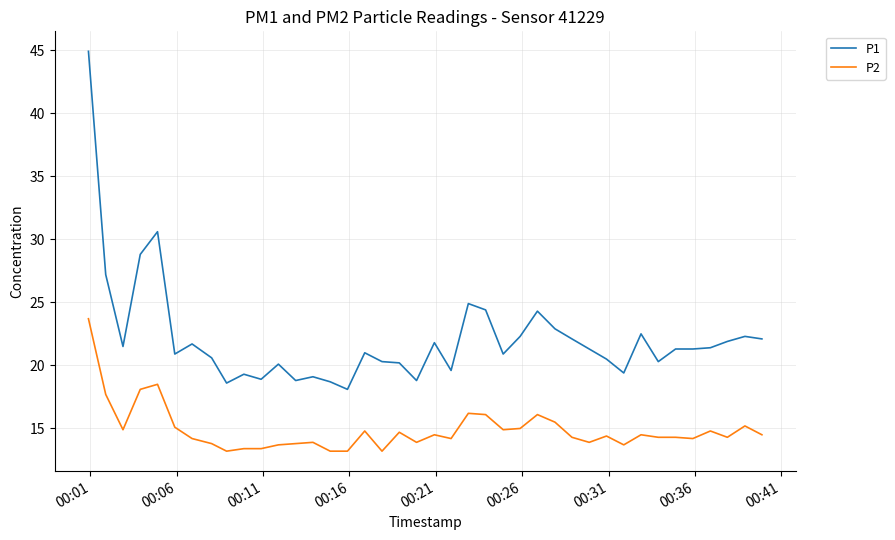

Which series has the largest range (max minus min)?

P1